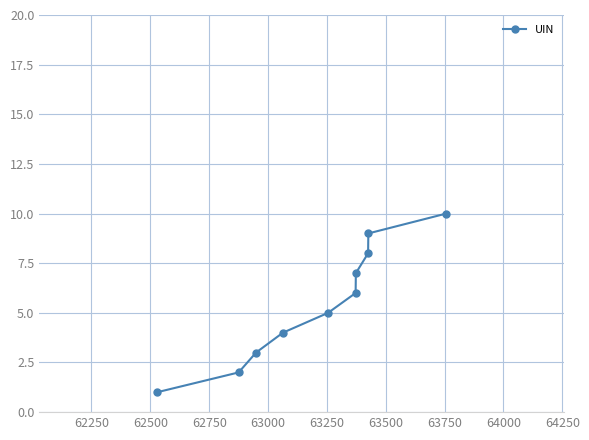

What is the difference between the second highest and minimum values?

8